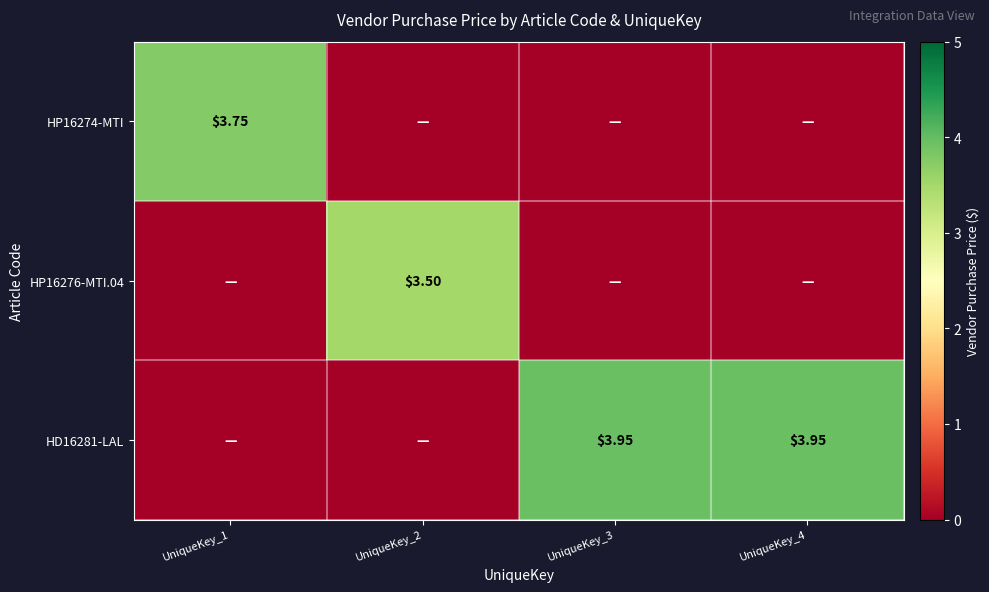

What is the spread (max minus min) of values at UniqueKey_4?

4.0